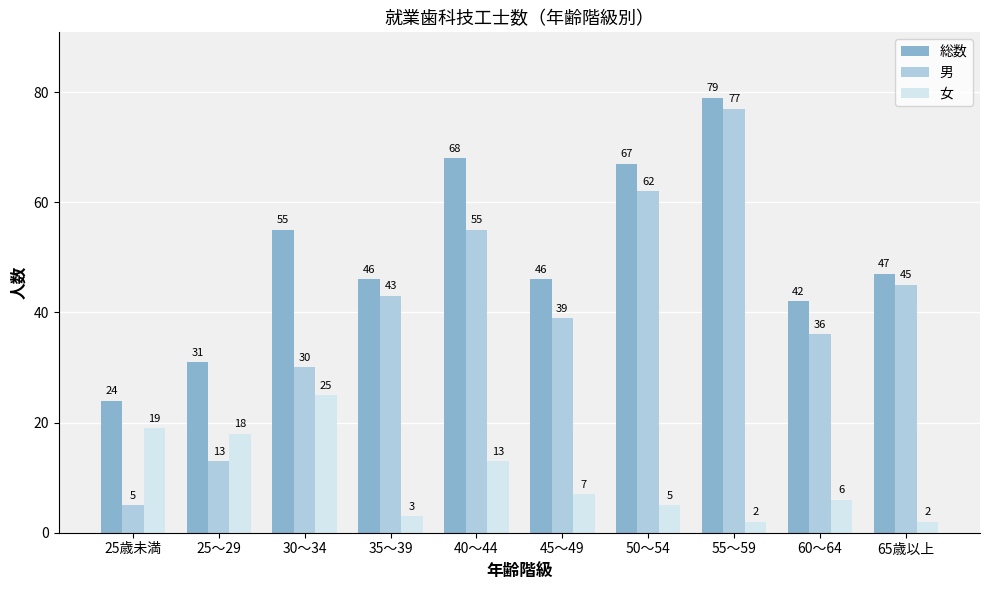

What is the sum of the 男 values at 25歳未満 and 35～39?

48